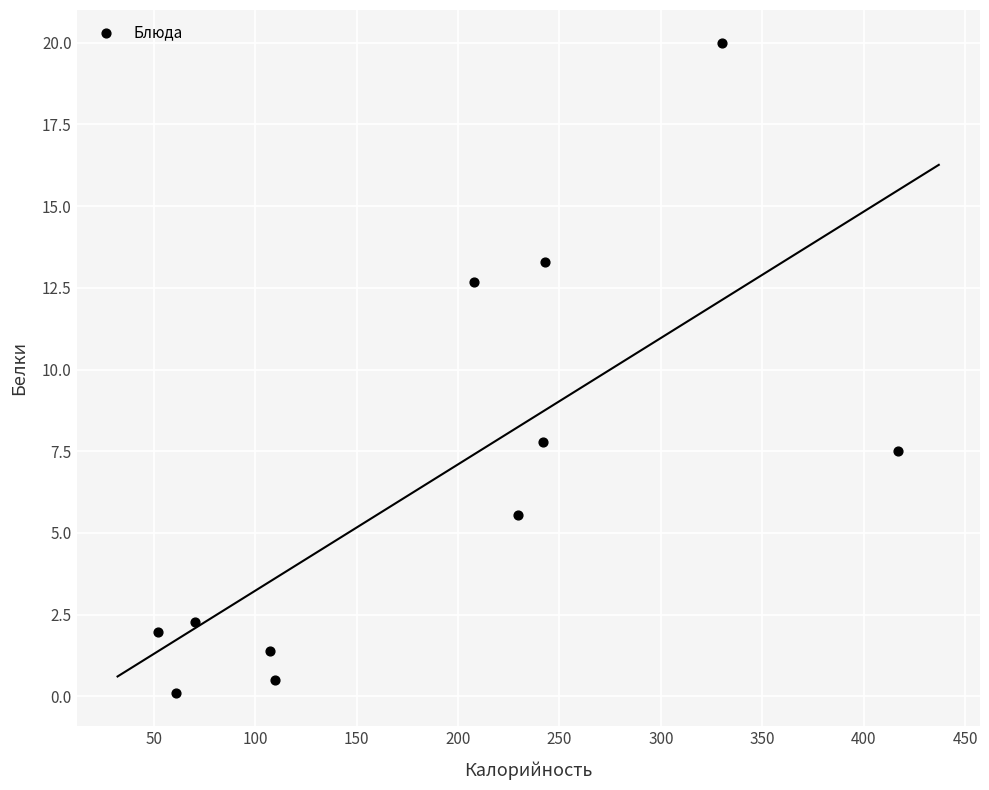

What Y value in the scatter plot is closest to 10?

7.8